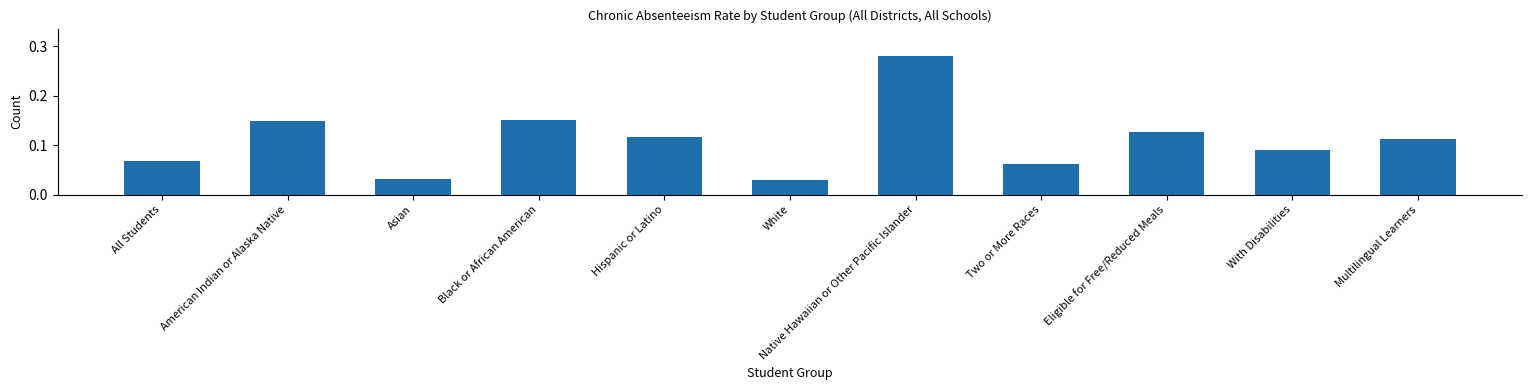

What is the label of the 10th bar from the right?

American Indian or Alaska Native